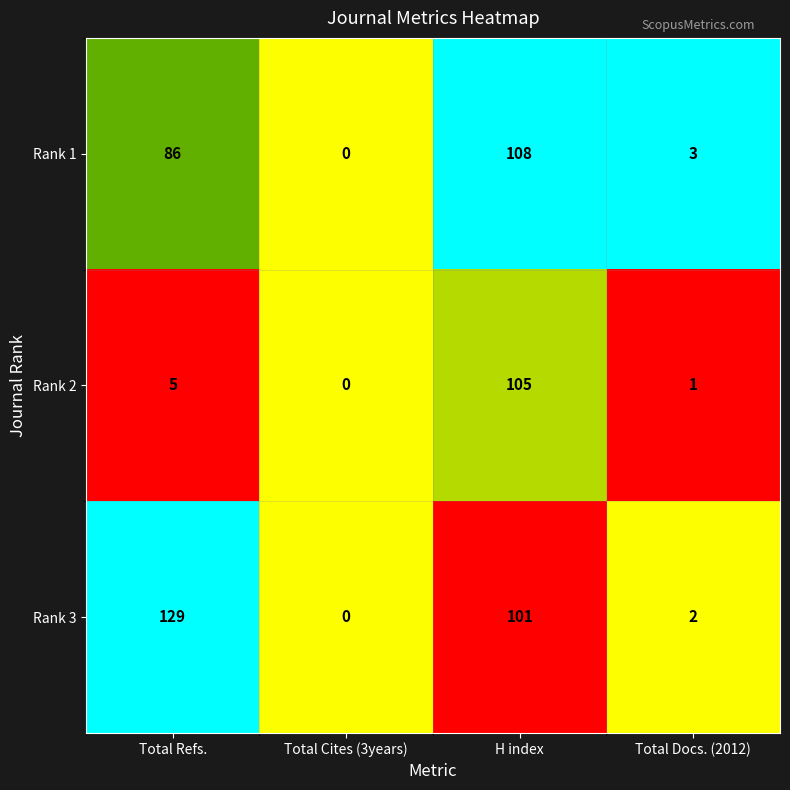

What is the average value of the Rank 1 series?

49